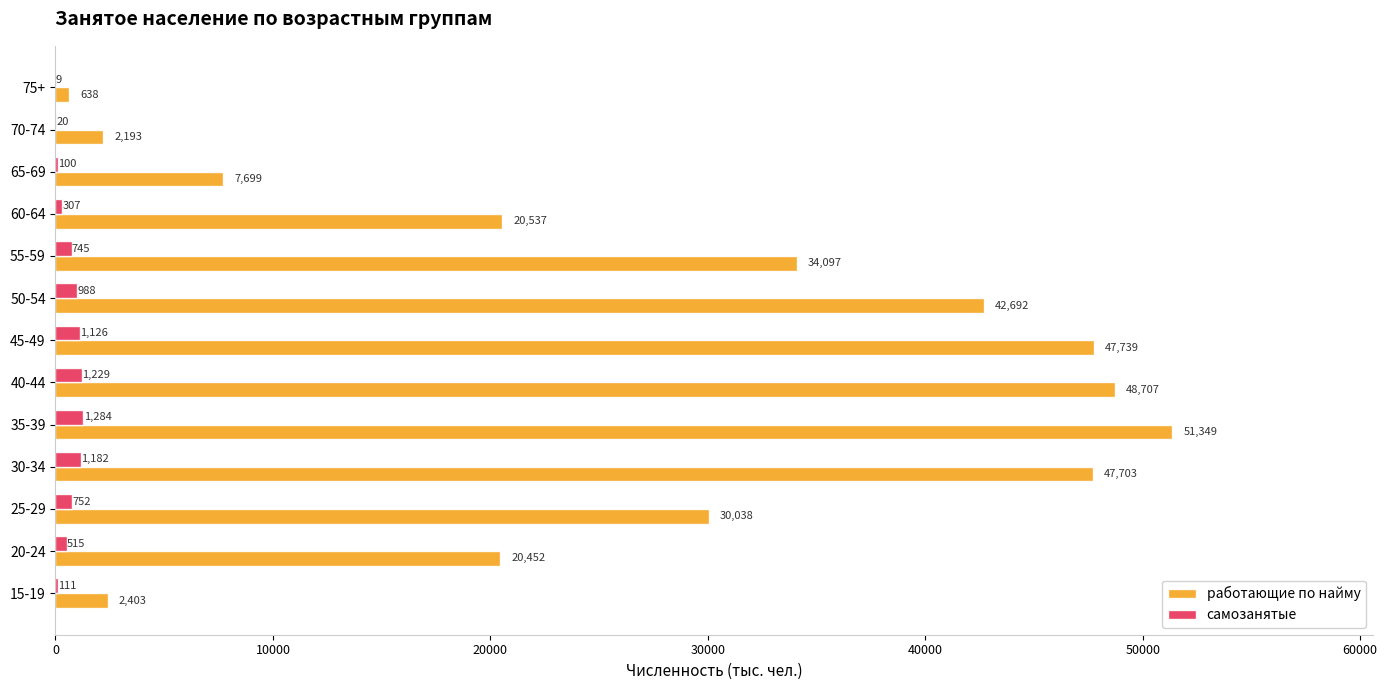

The value of работающие по найму at 45-49 is 47739. True or false?

True